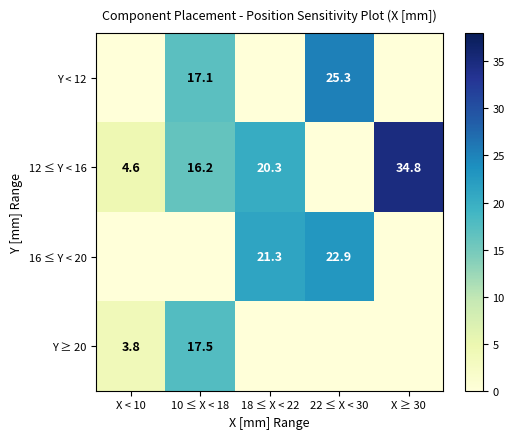

What is the sum of the Y ≥ 20 values at 10 ≤ X < 18 and X < 10?

21.3